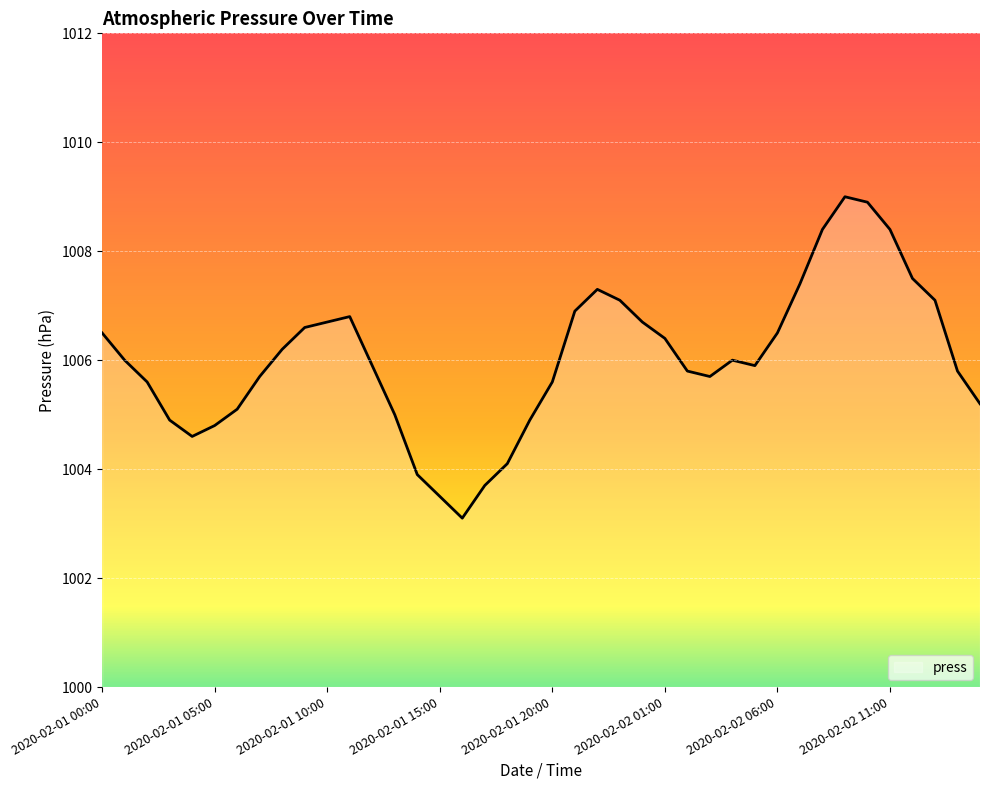

What is the difference between the maximum and minimum values?

5.9